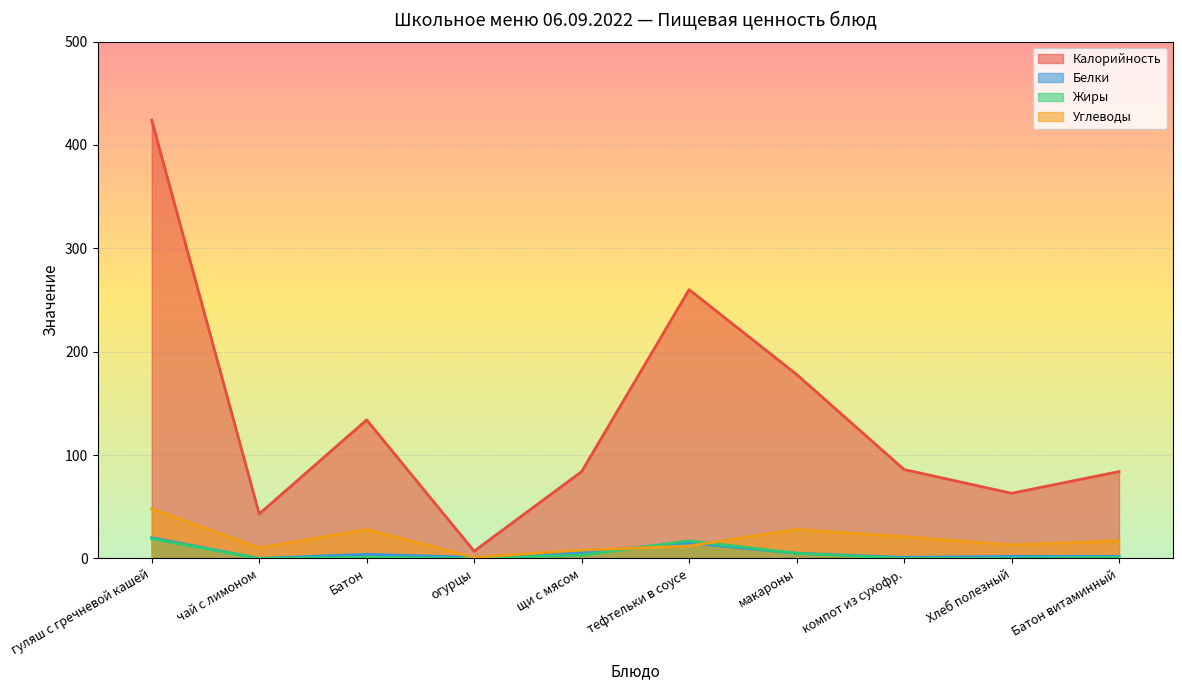

Which series has the widest spread of values?

Калорийность